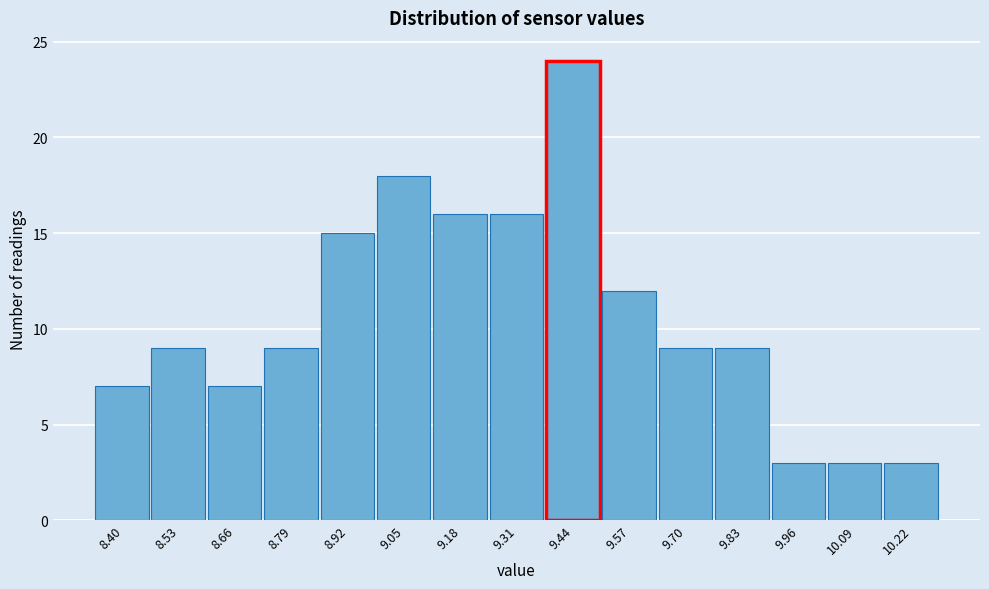

Reading right to left, extract all data points from this chart.

10.22=3	10.09=3	9.96=3	9.83=9	9.70=9	9.57=12	9.44=24	9.31=16	9.18=16	9.05=18	8.92=15	8.79=9	8.66=7	8.53=9	8.40=7